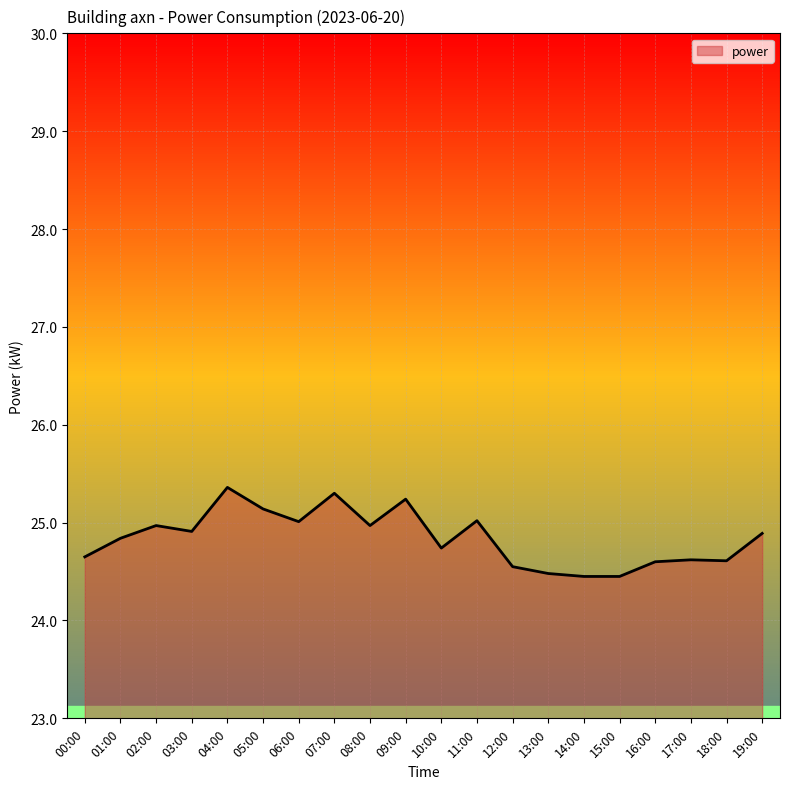

How many lines are shown in the chart?

1